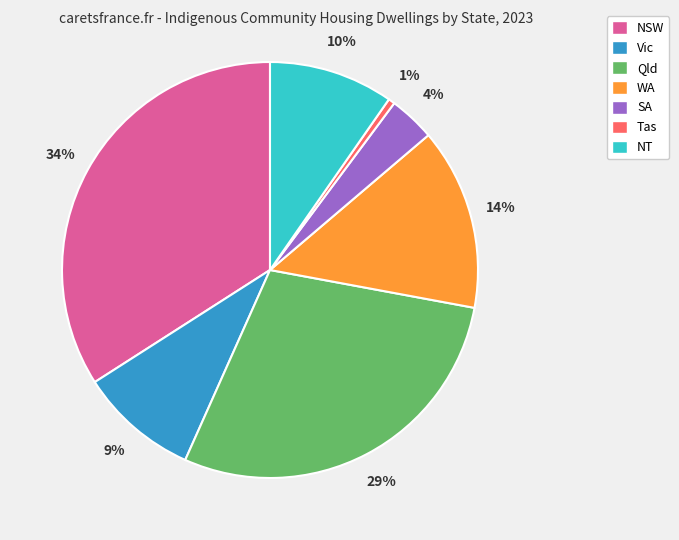

Combined, do SA and Qld account for over 50%?

No